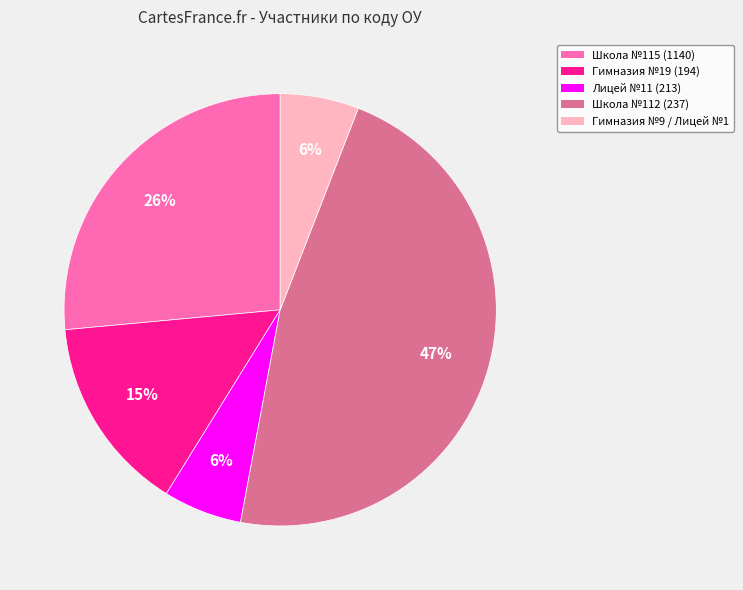

Is there any slice that represents more than half of the pie?

No